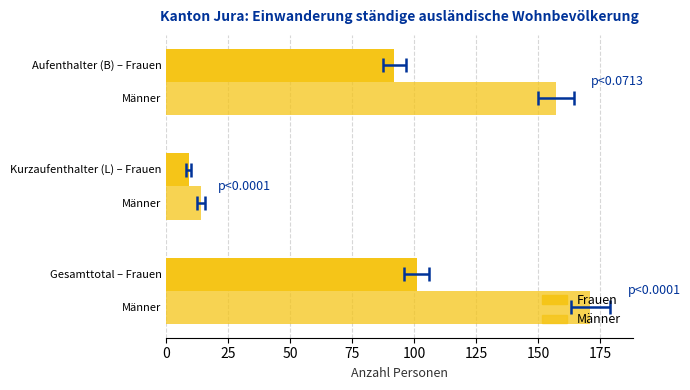

Which has a higher value, 50 or 25?

50